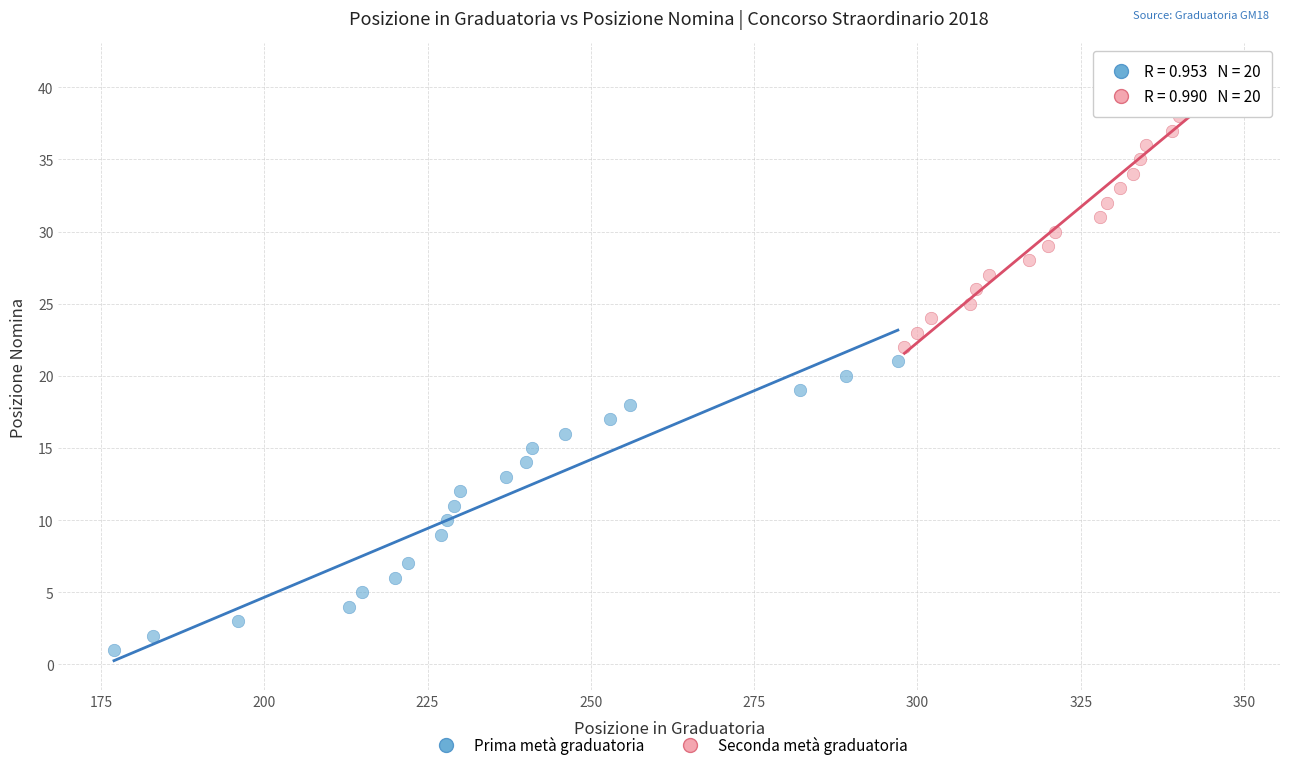

Which series contains the lowest Y value?

Prima metà graduatoria